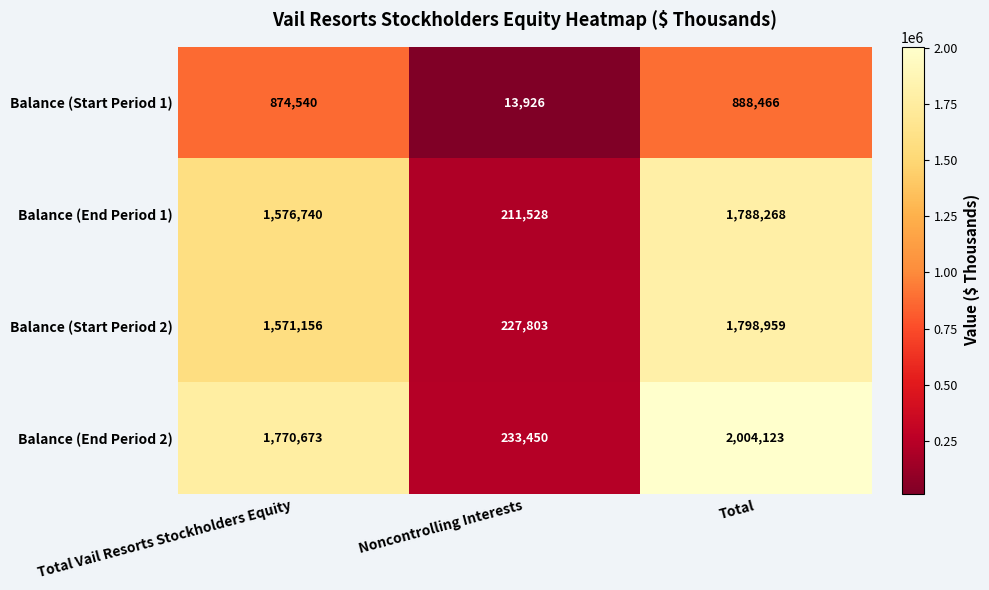

Reading left to right, what are all the values shown in this chart?

Balance (Start Period 1): Total Vail Resorts Stockholders Equity=874540	Noncontrolling Interests=13926	Total=888466
Balance (End Period 1): Total Vail Resorts Stockholders Equity=1576740	Noncontrolling Interests=211528	Total=1788268
Balance (Start Period 2): Total Vail Resorts Stockholders Equity=1571156	Noncontrolling Interests=227803	Total=1798959
Balance (End Period 2): Total Vail Resorts Stockholders Equity=1770673	Noncontrolling Interests=233450	Total=2004123